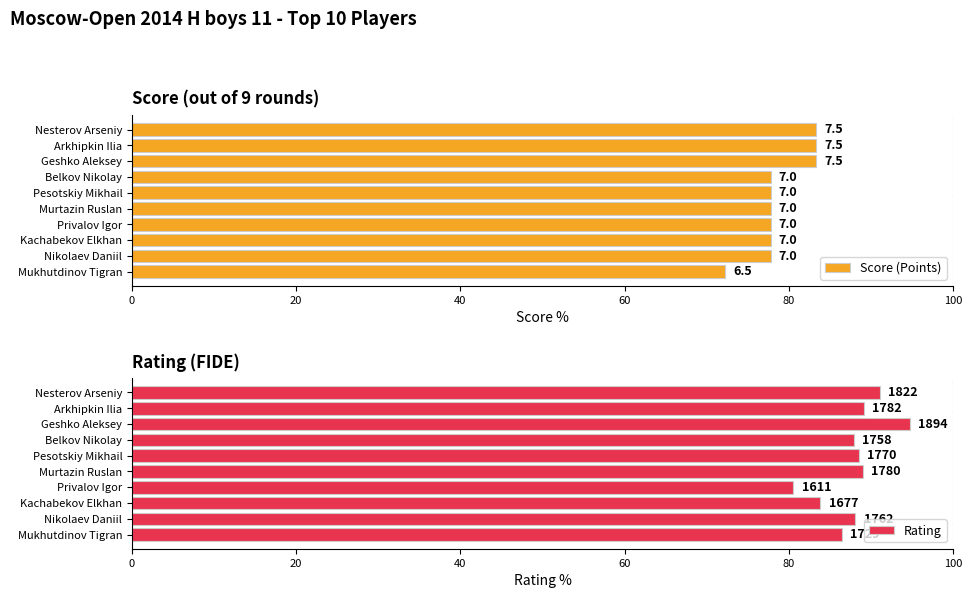

How many bars are there in total?

20